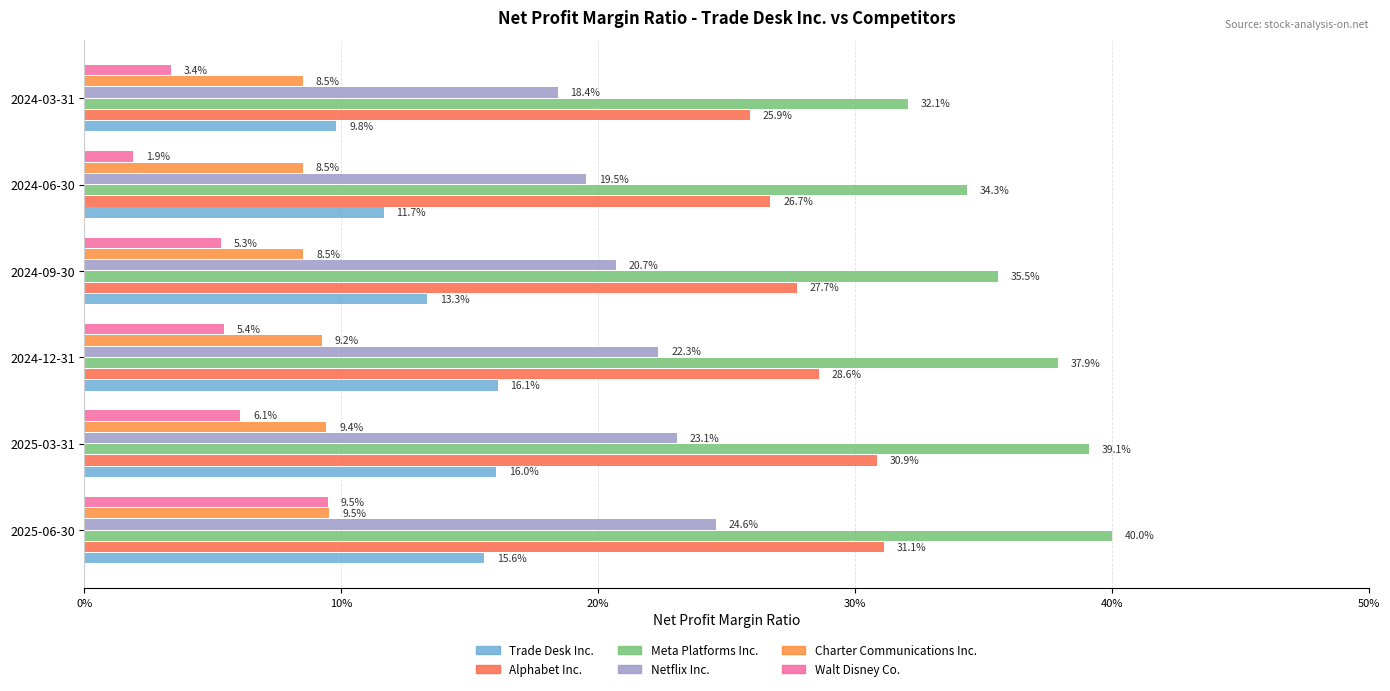

What position from the right is 2025-06-30?

6